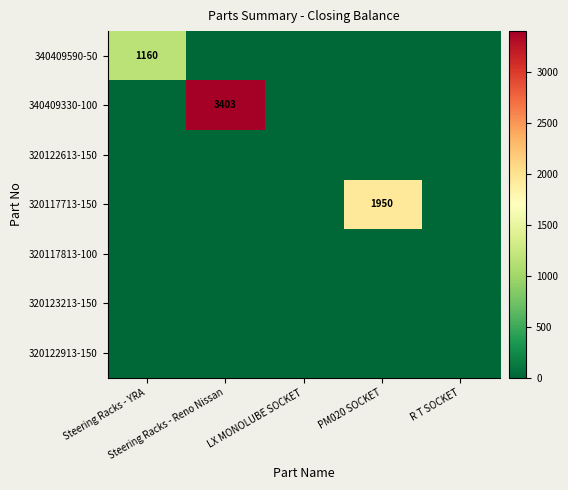

Which series has the largest range (max minus min)?

340409330-100